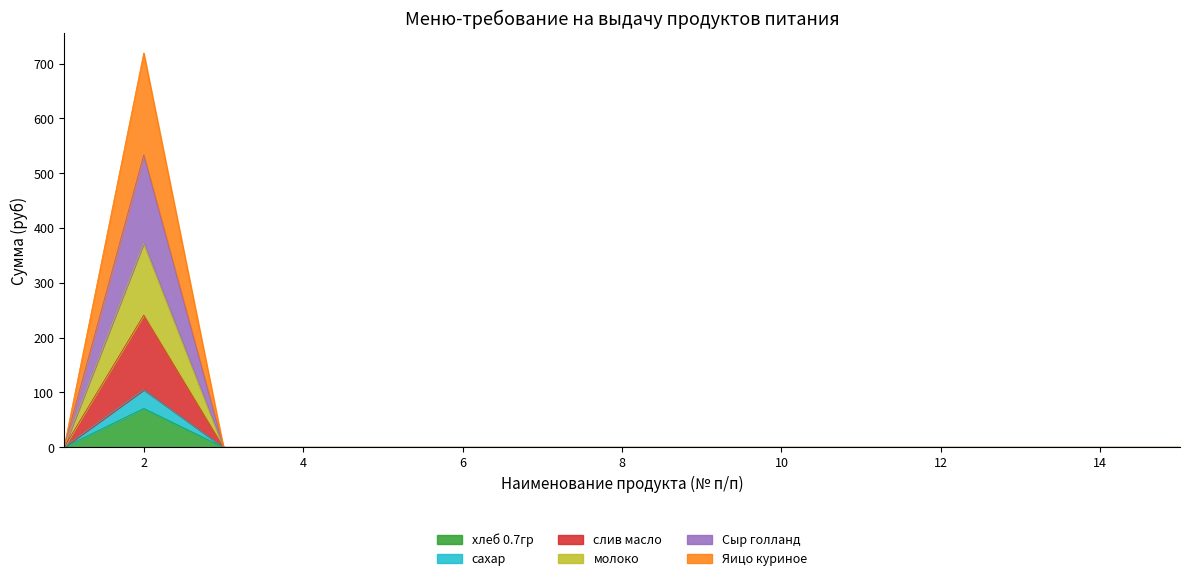

True or false: Сыр голланд and слив масло cross at least once.

False